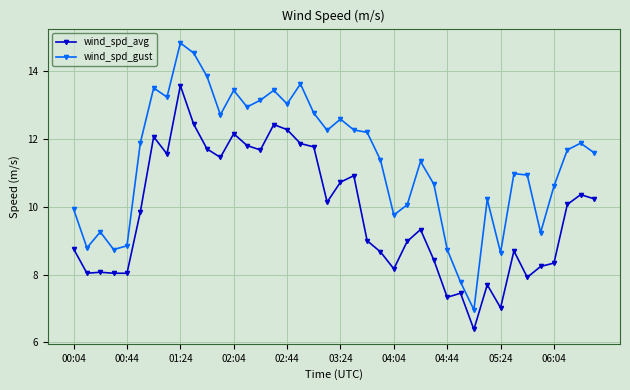

What is the lowest value of the wind_spd_avg series?

6.4